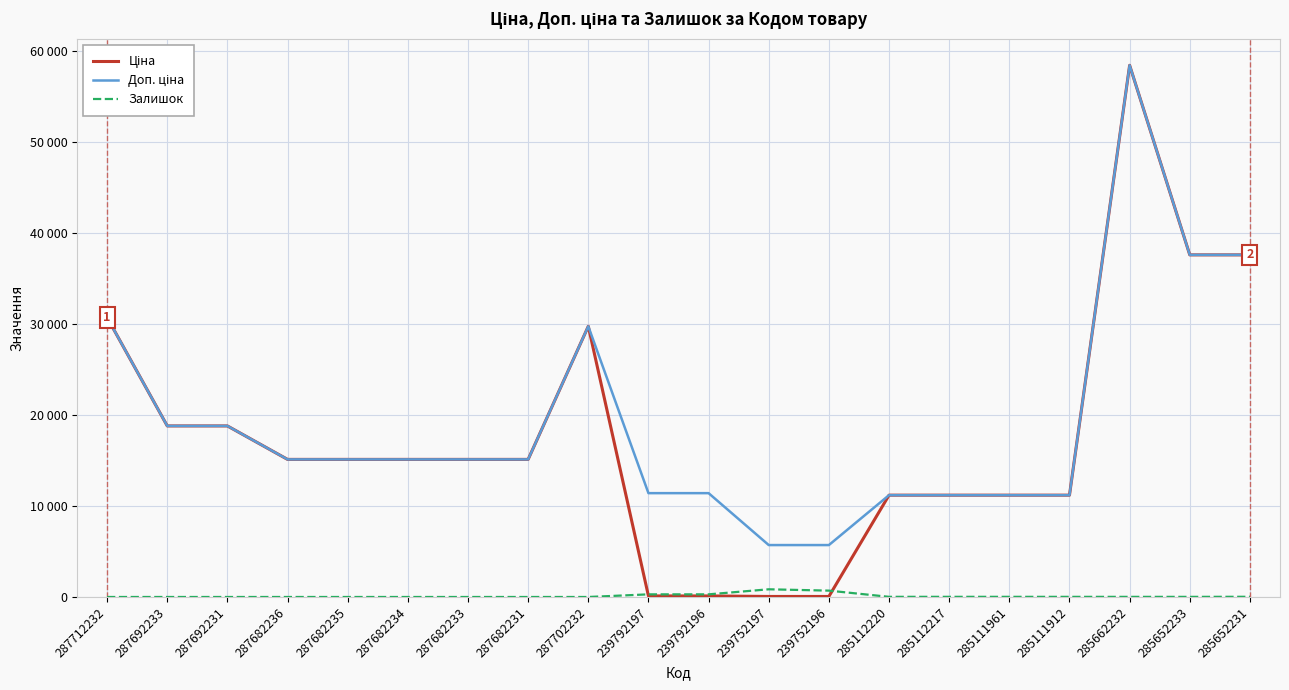

Is this an area chart (filled region under the line)?

No